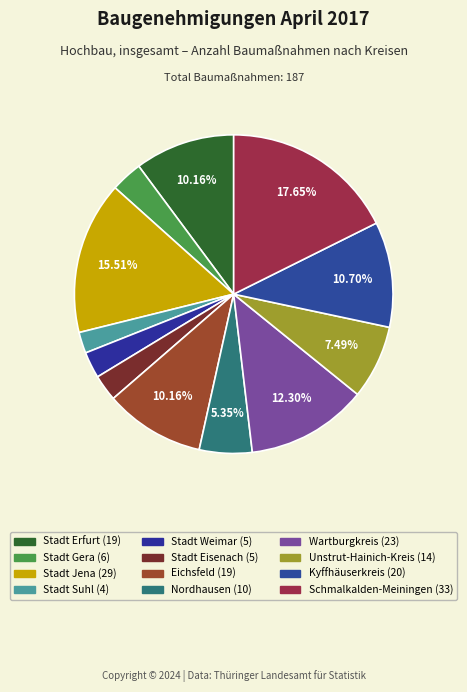

Count the number of slices in the pie.

12